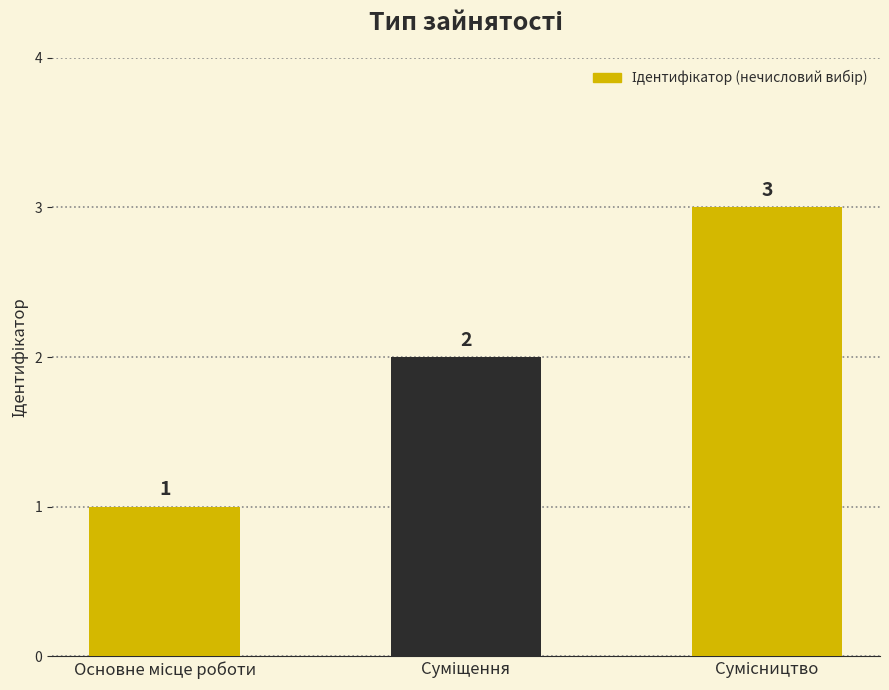

What is the greatest value displayed?

3